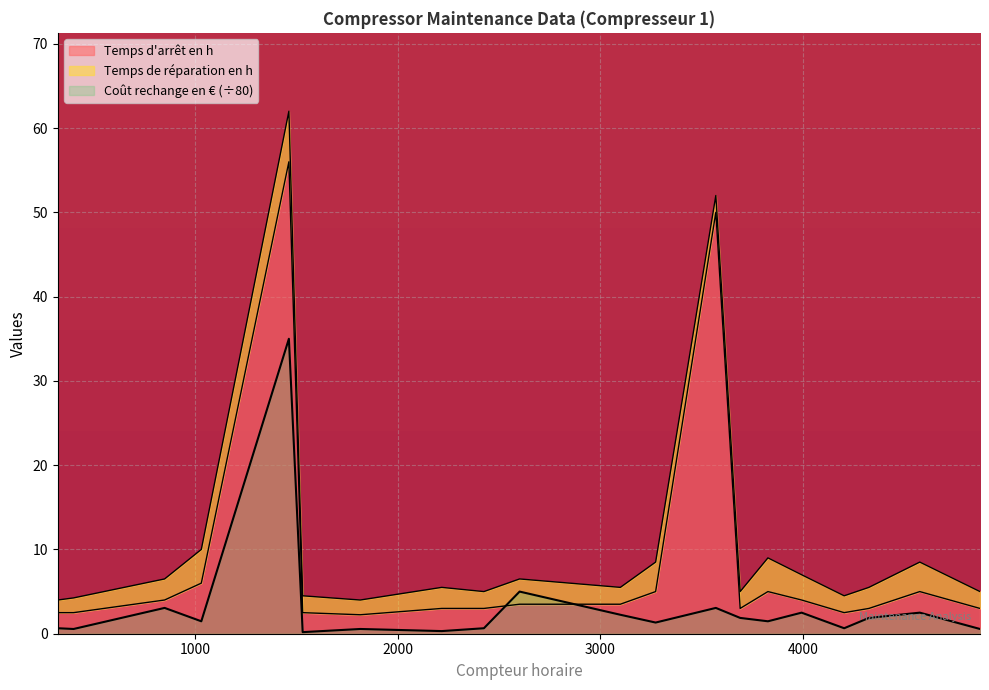

What is the smallest value displayed?

0.2